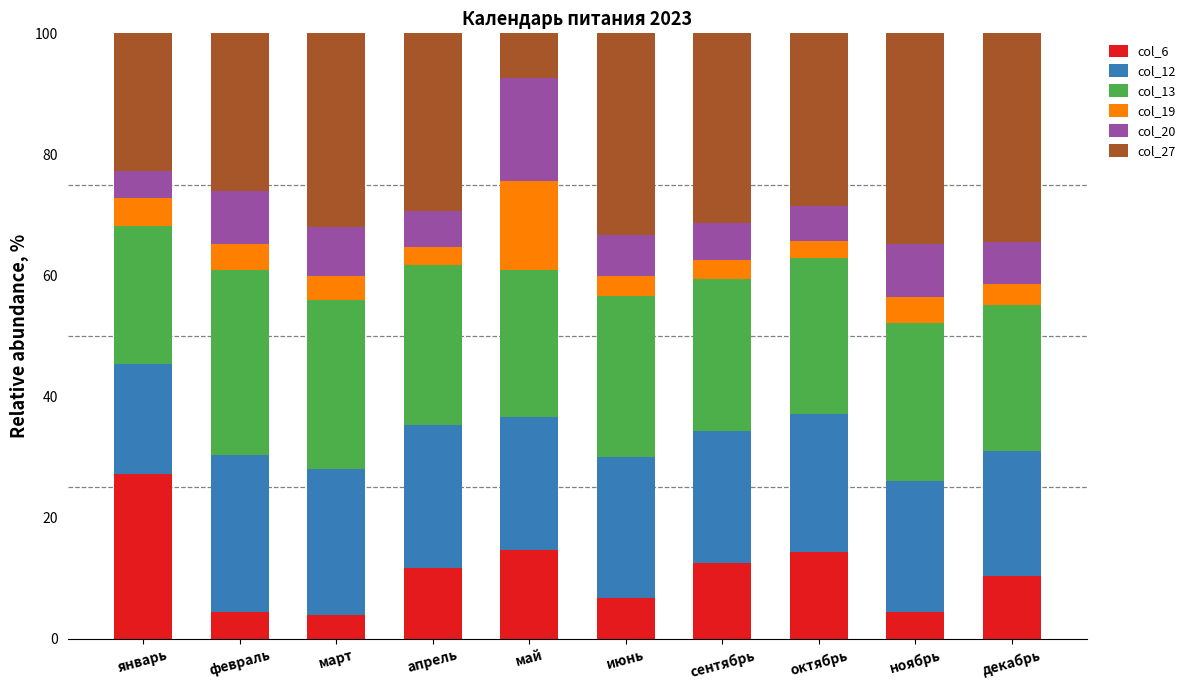

What is the sum of the col_6 values at ноябрь and январь?

31.6